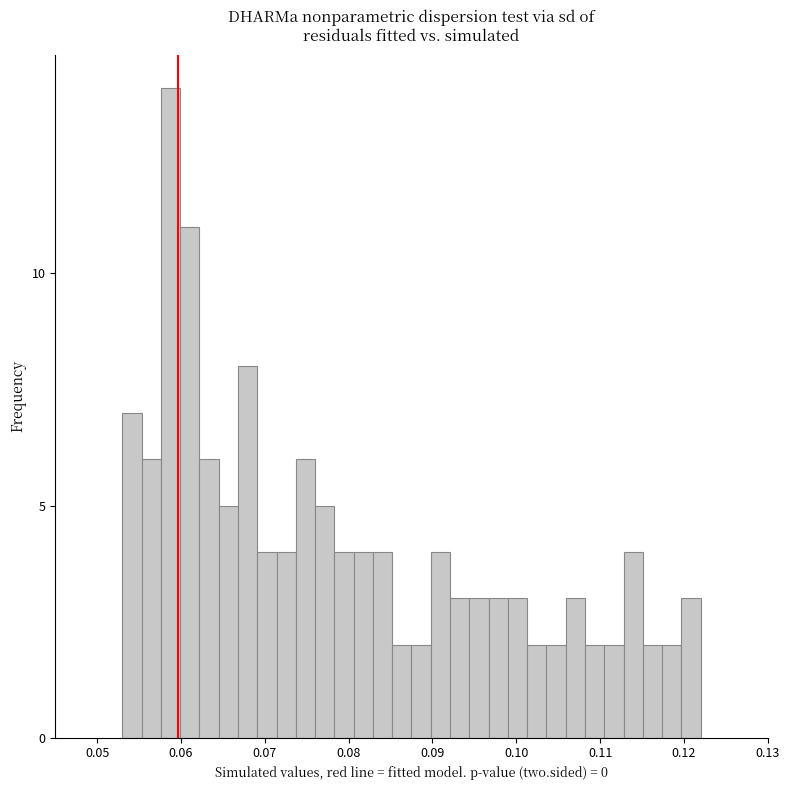

Around what value on the x-axis is the tallest bar? Give the approximate position of its centre, as read against the axis.

0.059